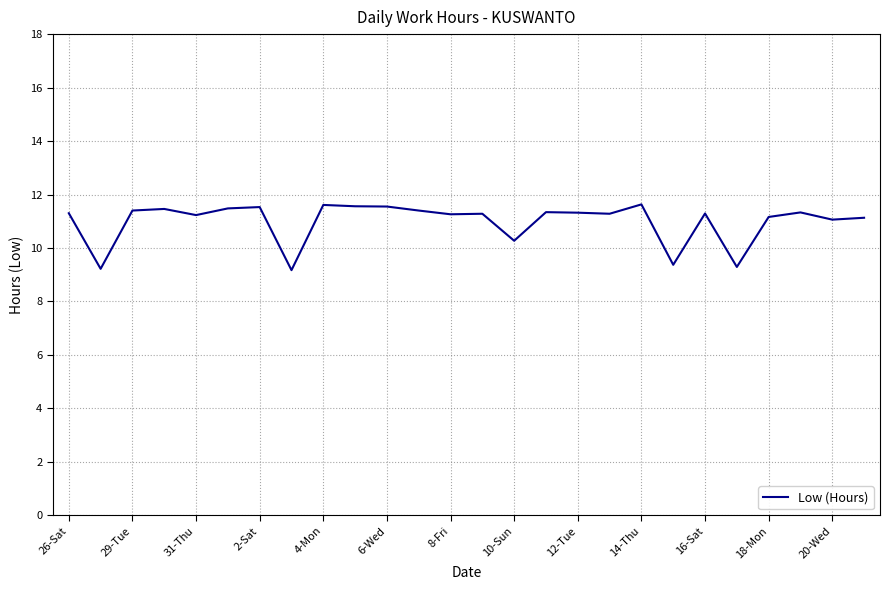

What is the smallest value displayed?

9.2